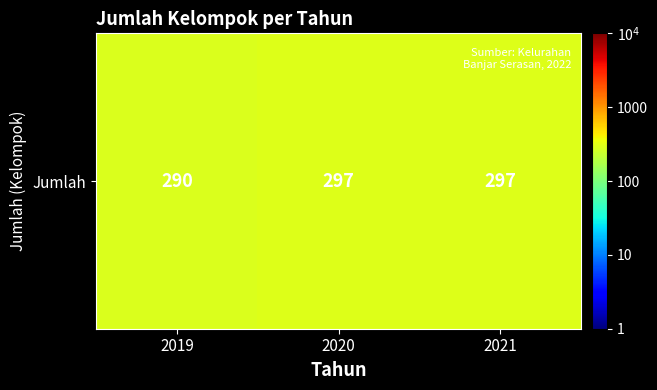

The chart shows a value of 485 at 2019. True or false?

False